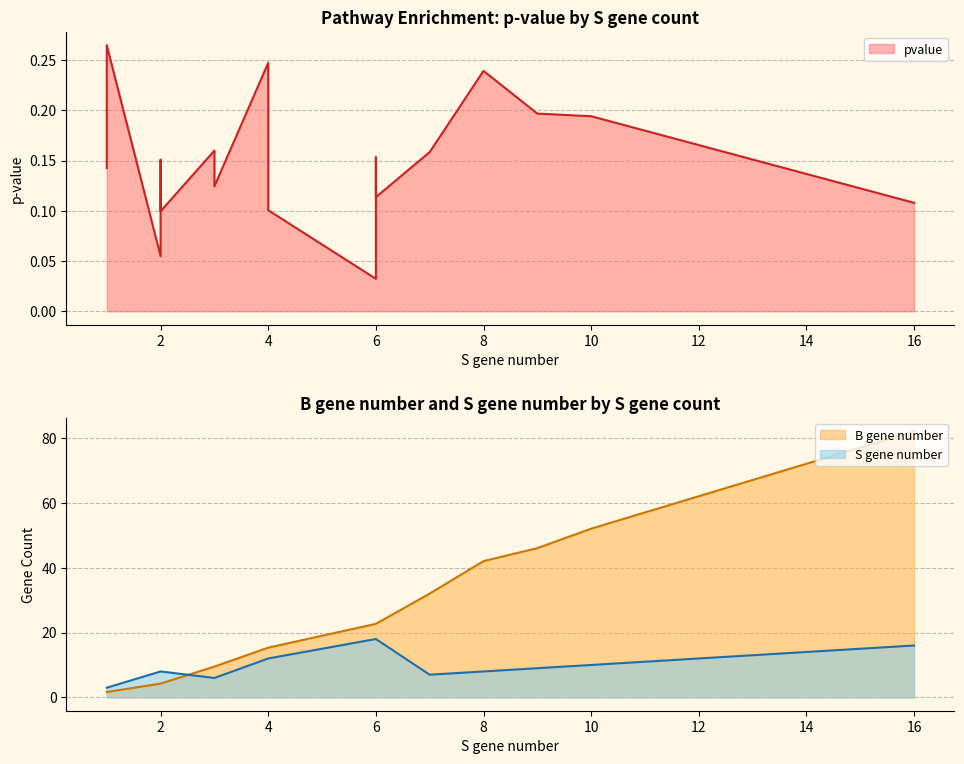

True or false: B gene number and pvalue intersect in this chart.

False